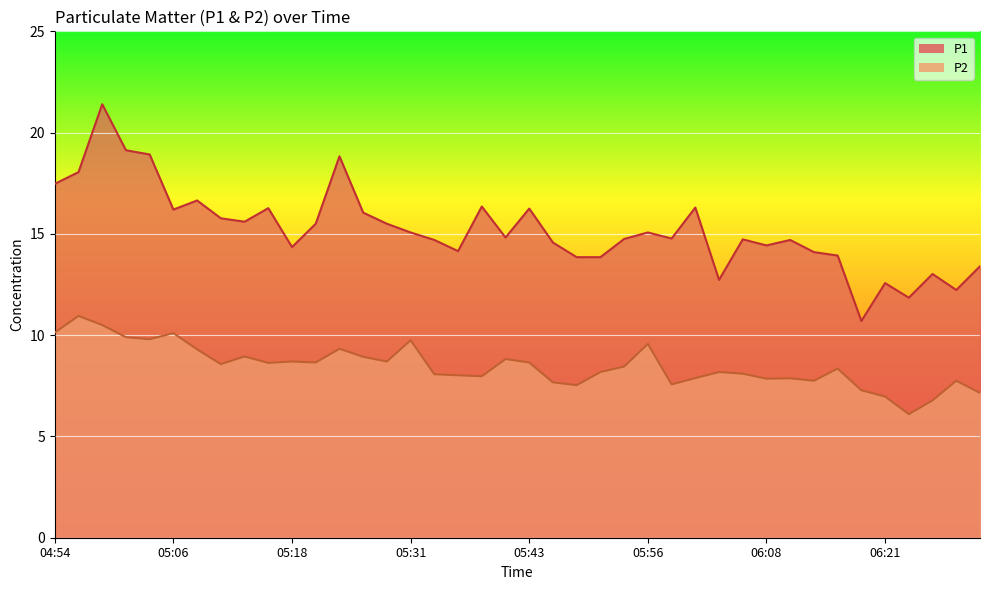

What is the sum of all P2 values?

339.4